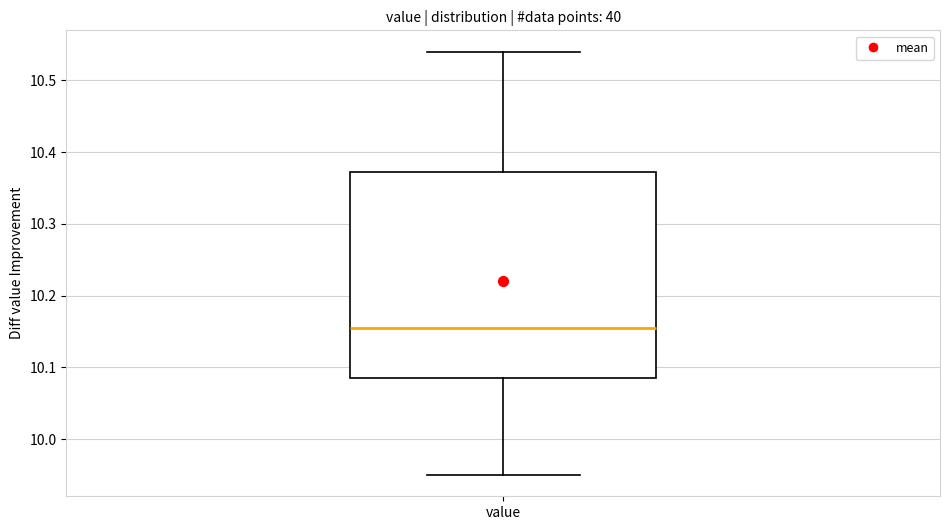

Where is the upper edge of the box for value on the y-axis? The values are not printed on the chart, so give them approximately, as read against the axis.

10.37